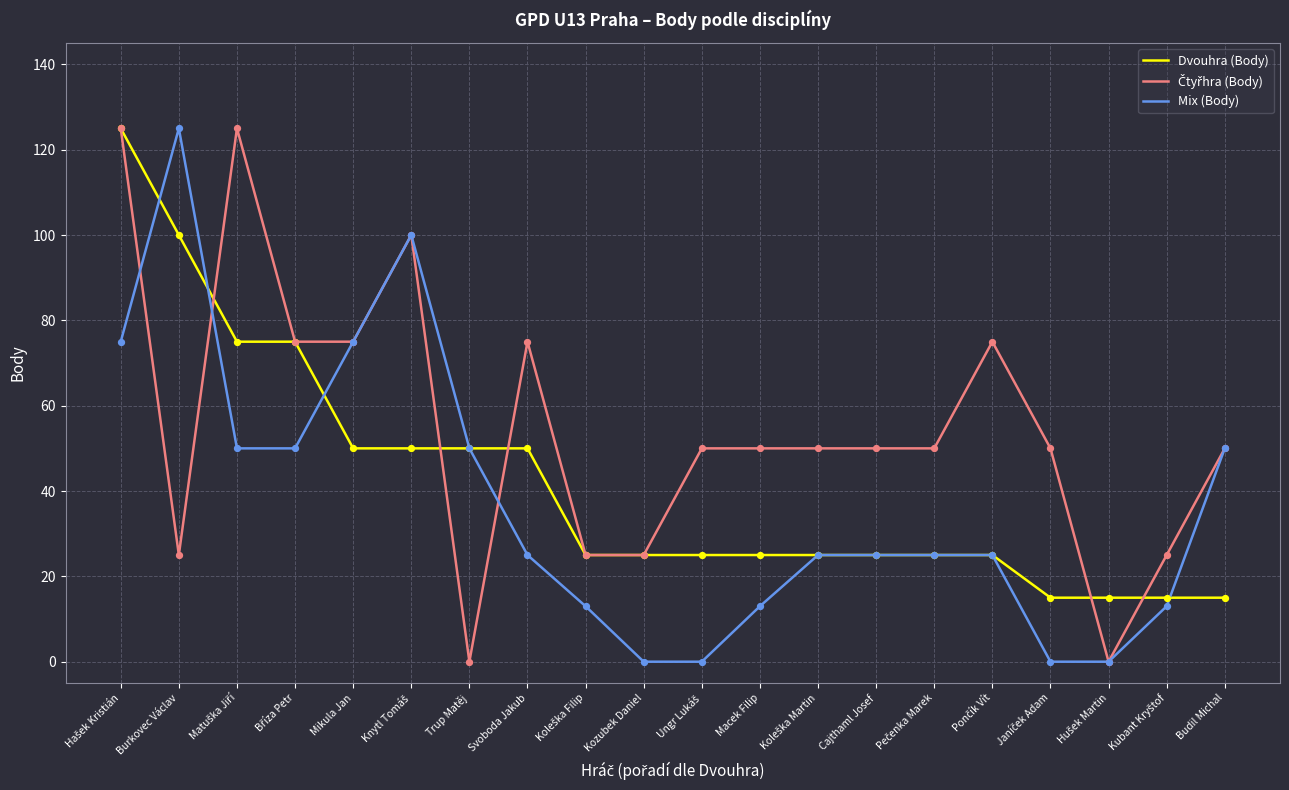

Which series changed the most between Mikula Jan and Macek Filip?

Mix (Body)